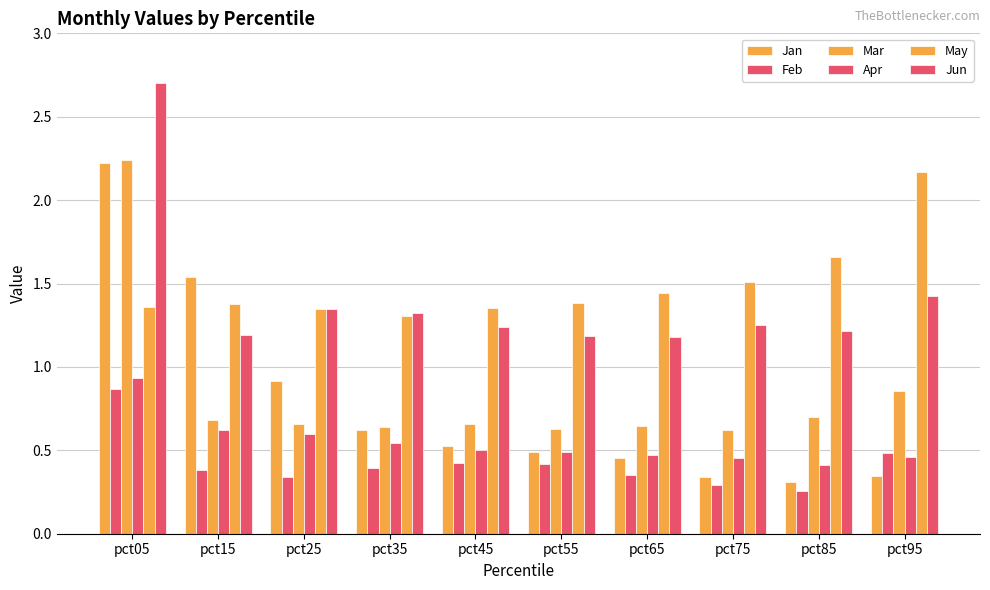

The value of Jun at pct55 is 1.2. True or false?

True